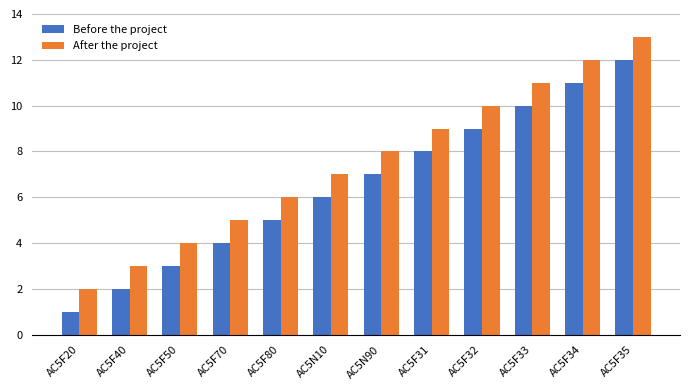

Reading left to right, what are all the values shown in this chart?

Before the project: AC5F20=1	AC5F40=2	AC5F50=3	AC5F70=4	AC5F80=5	AC5N10=6	AC5N90=7	AC5F31=8	AC5F32=9	AC5F33=10	AC5F34=11	AC5F35=12
After the project: AC5F20=2	AC5F40=3	AC5F50=4	AC5F70=5	AC5F80=6	AC5N10=7	AC5N90=8	AC5F31=9	AC5F32=10	AC5F33=11	AC5F34=12	AC5F35=13